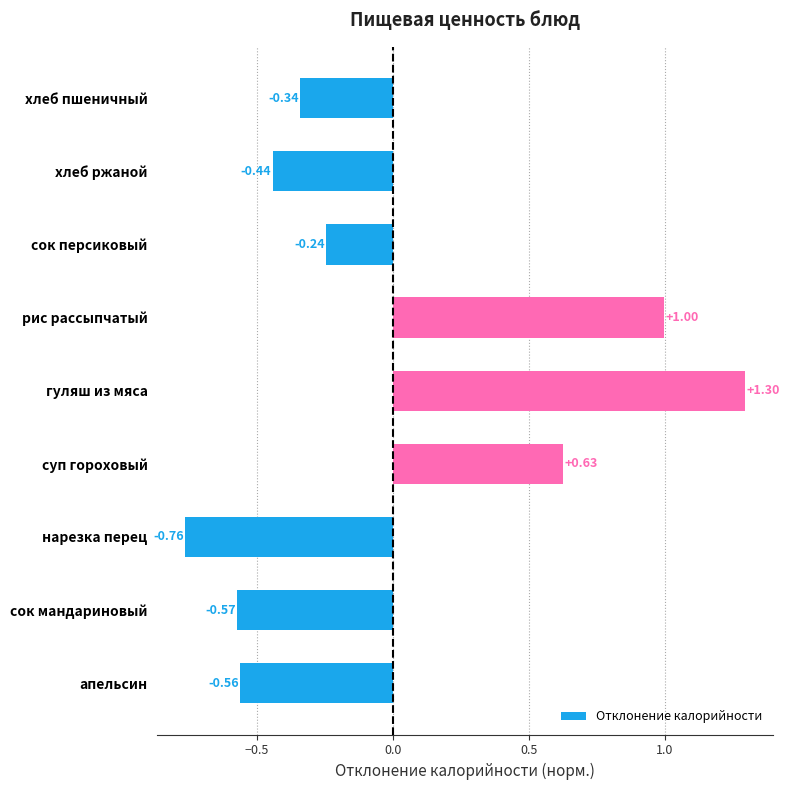

Which has a higher value, нарезка перец or рис рассыпчатый?

рис рассыпчатый